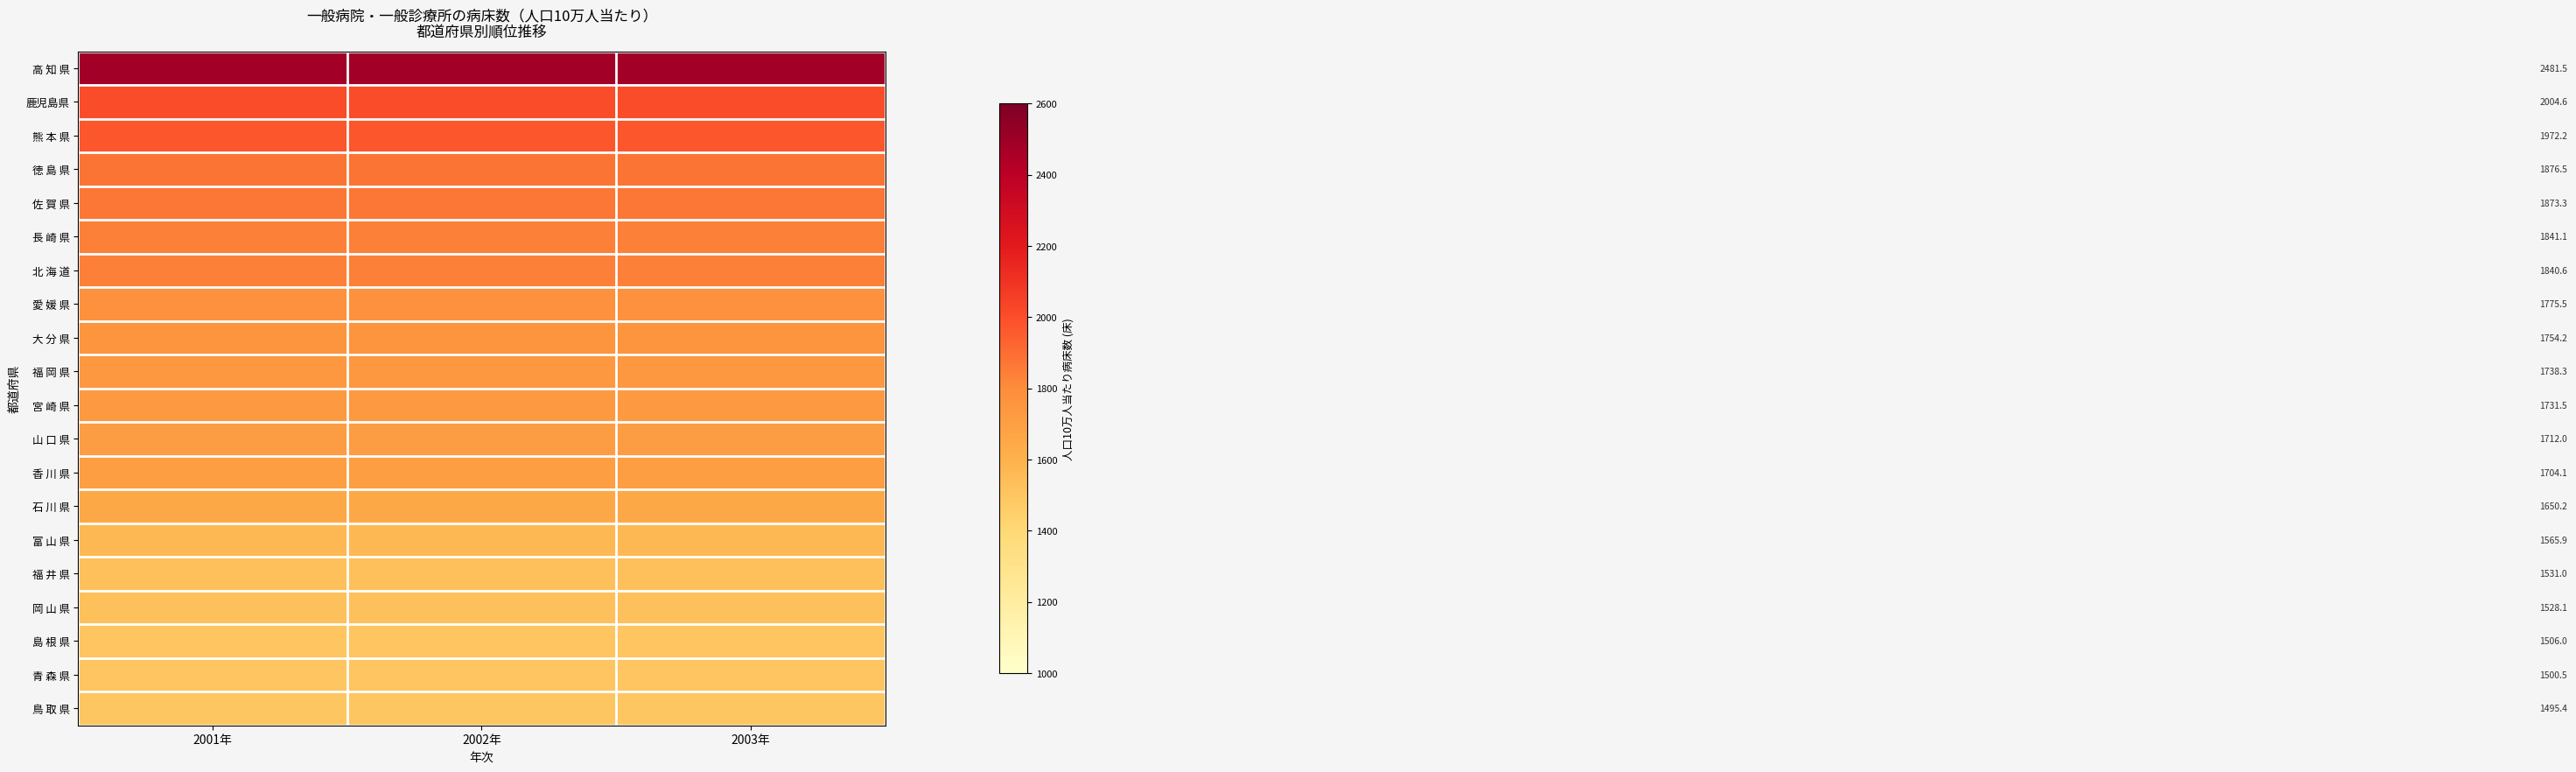

What is the spread (max minus min) of values at 2002年?

986.1